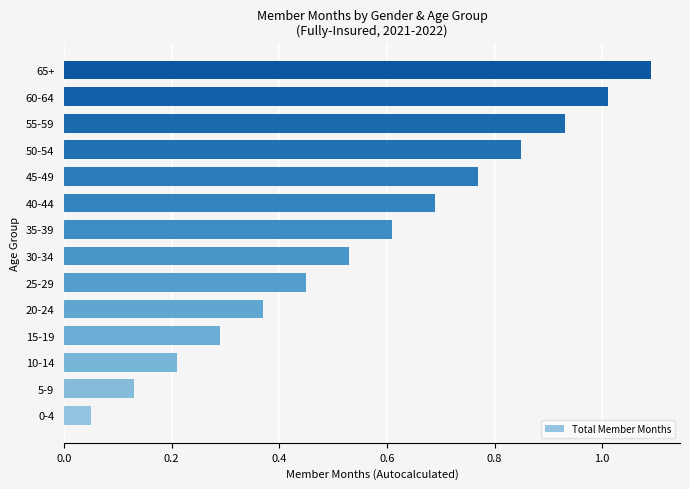

Where is the data nearest to the value 0?

0-4